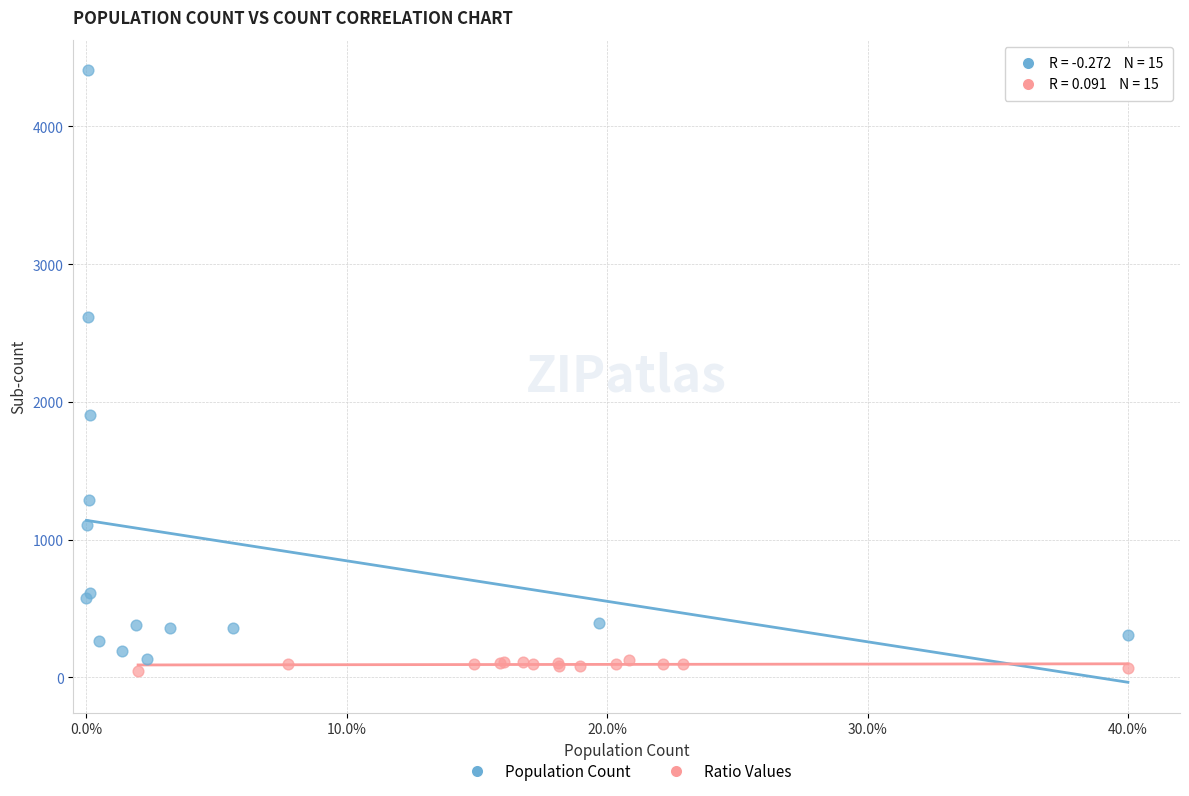

Which series reaches the maximum Y coordinate?

Population Count